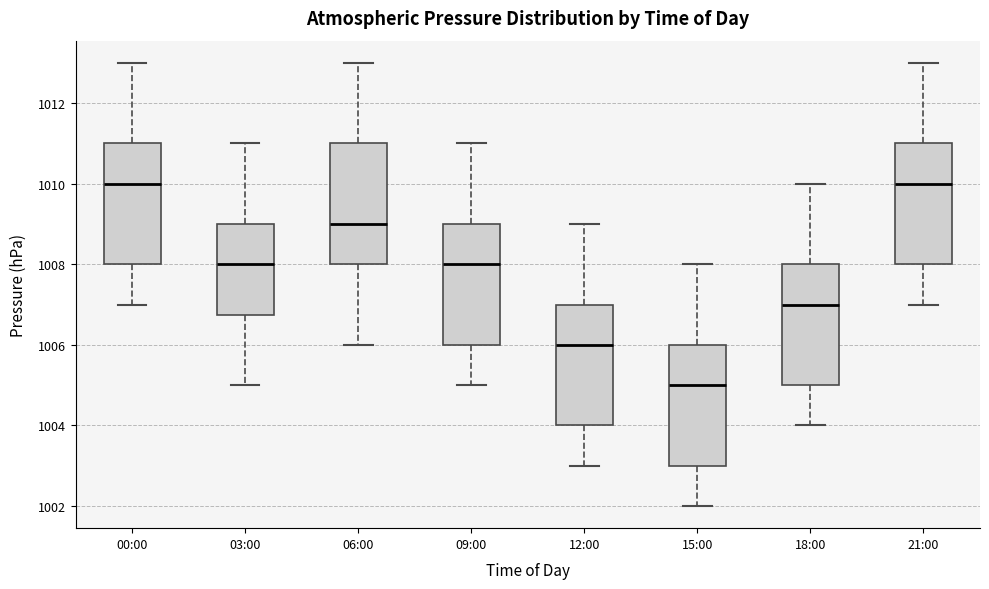

Which box has the lowest median line?

15:00